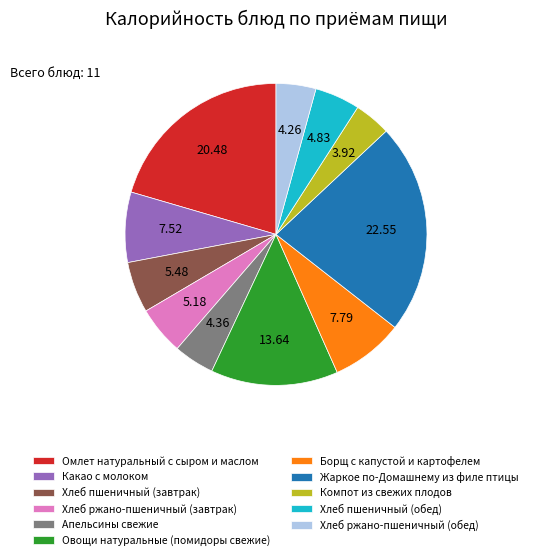

Combined, do Жаркое по-Домашнему из филе птицы and Омлет натуральный с сыром и маслом account for over 50%?

No